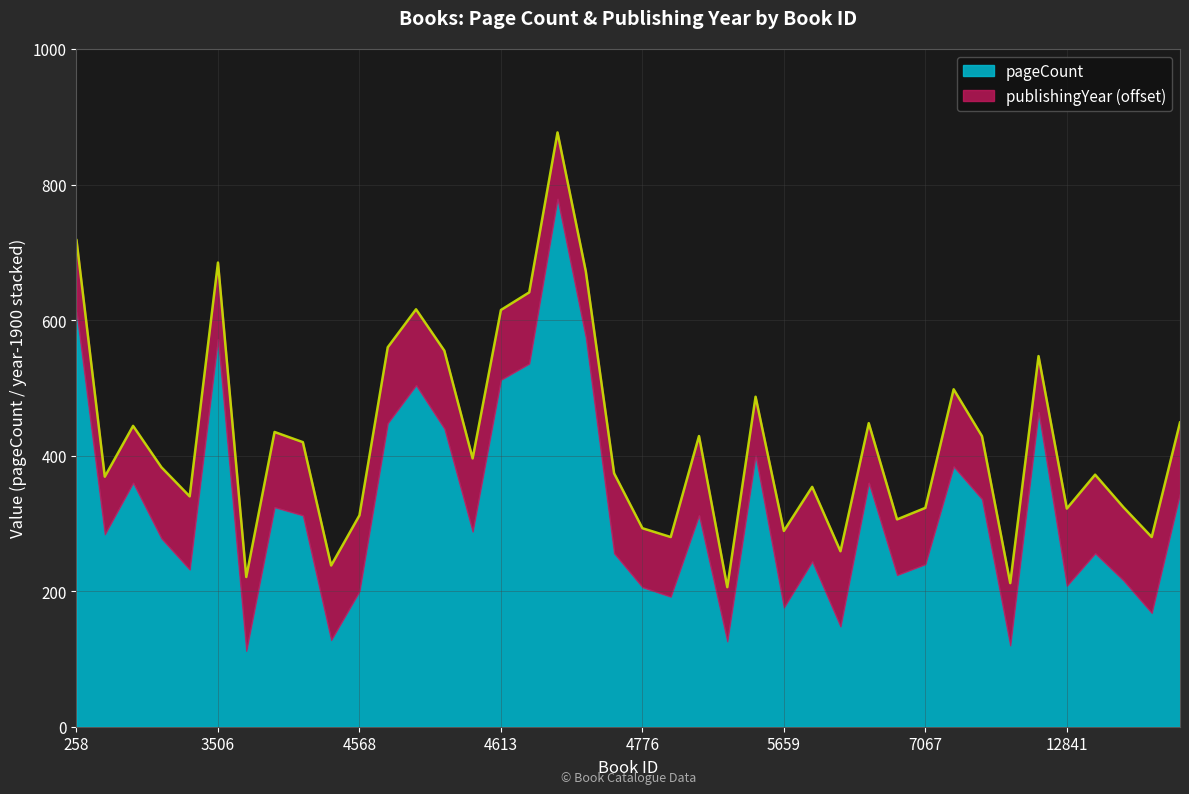

What is the difference between the maximum and minimum values?

671